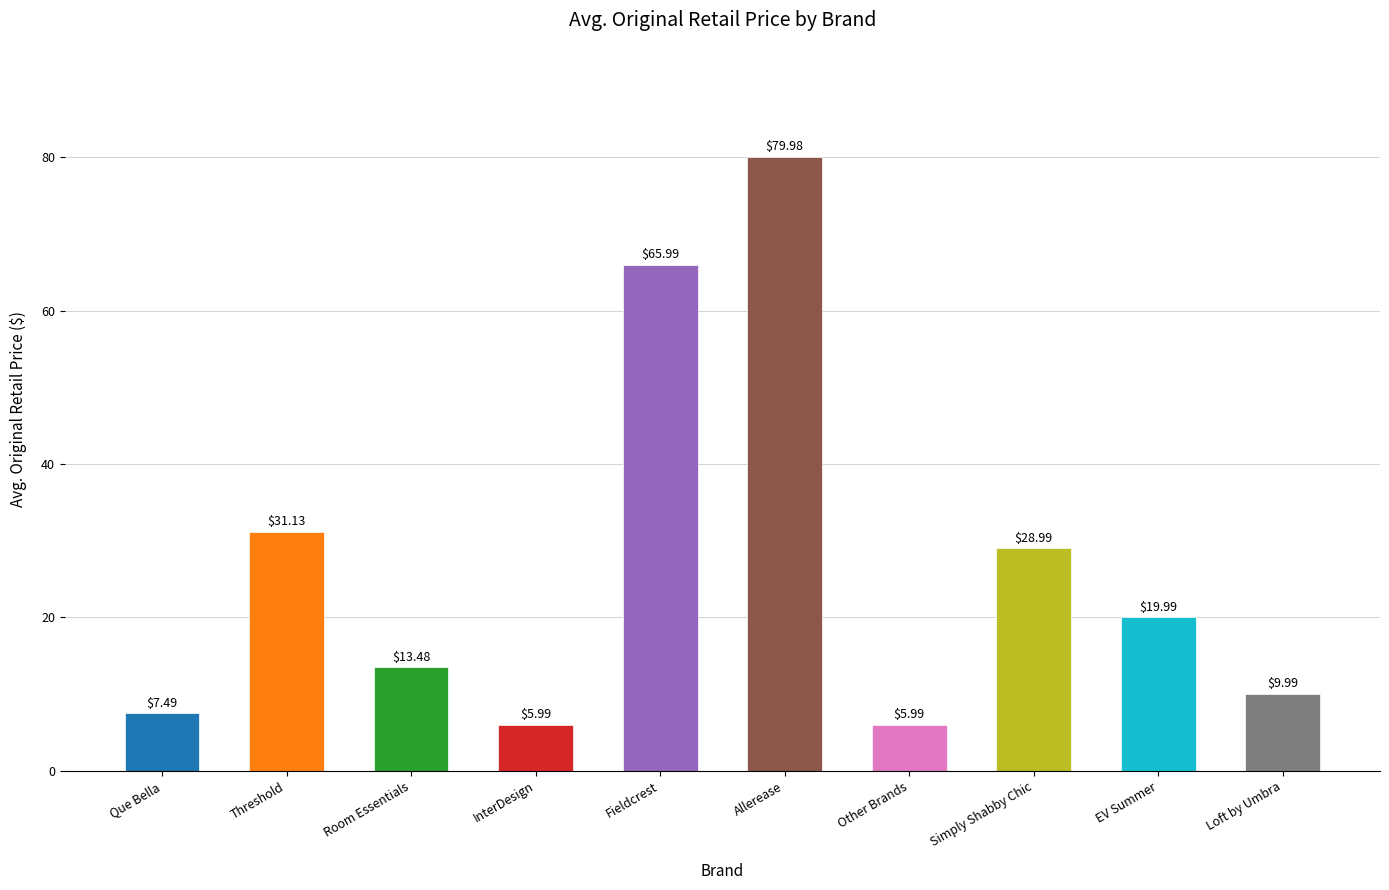

Where is the data nearest to the value 42?

Threshold